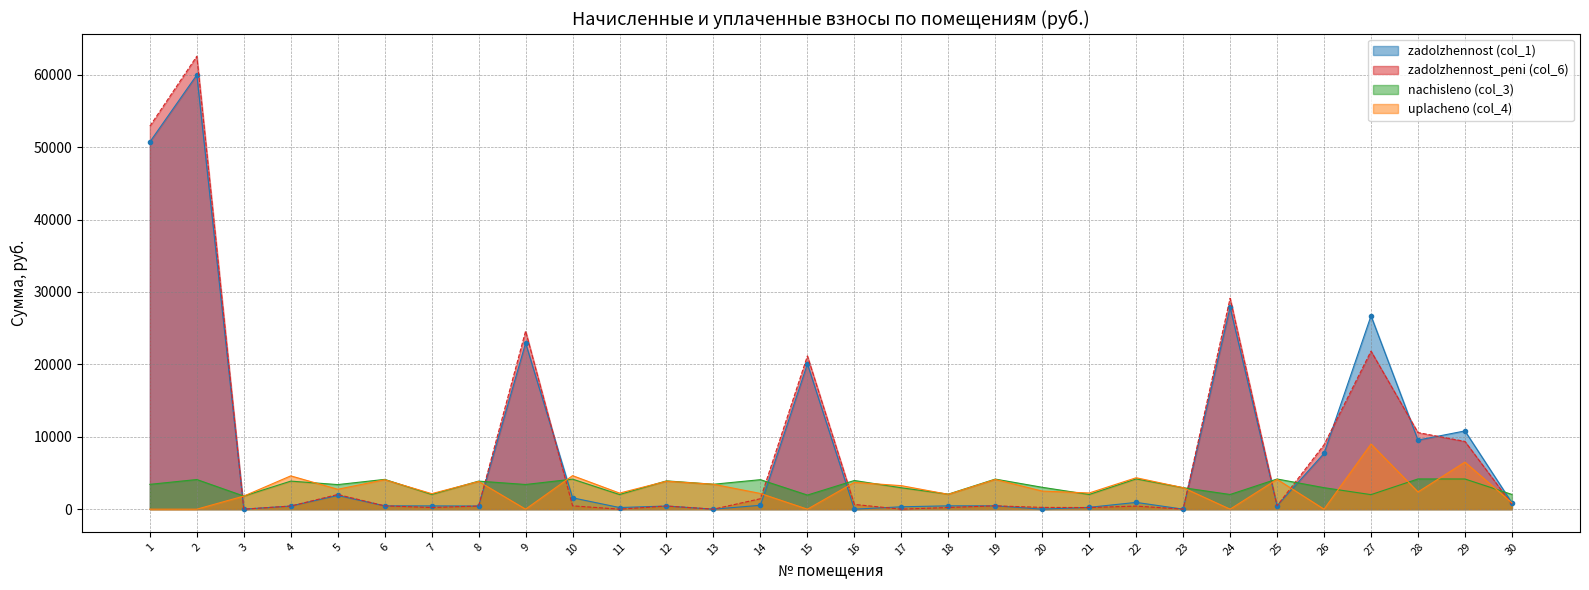

Count the number of data series in this chart.

4